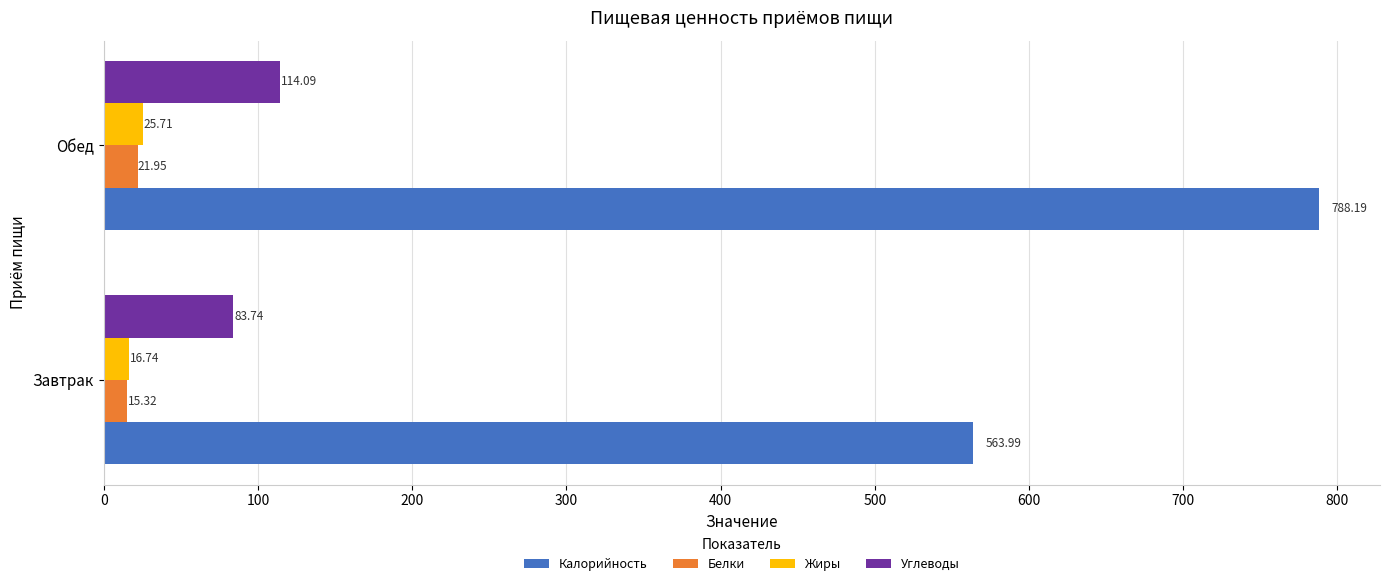

How many series are shown in this chart?

4